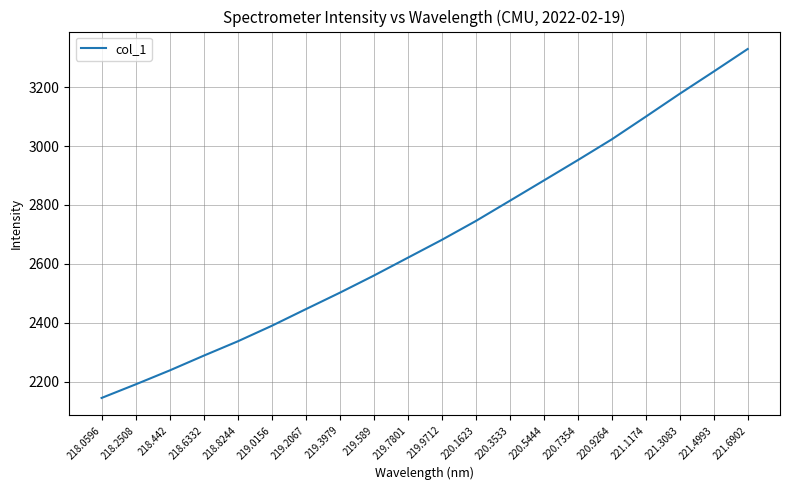

True or false: the data has more than 0 interior local peaks.

False